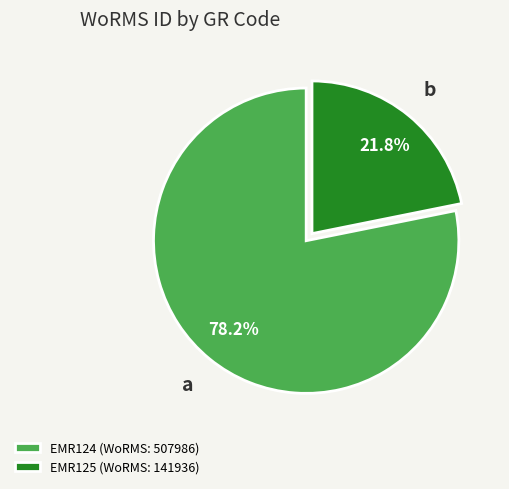

Rank the categories by value from lowest to highest.

EMR125, EMR124